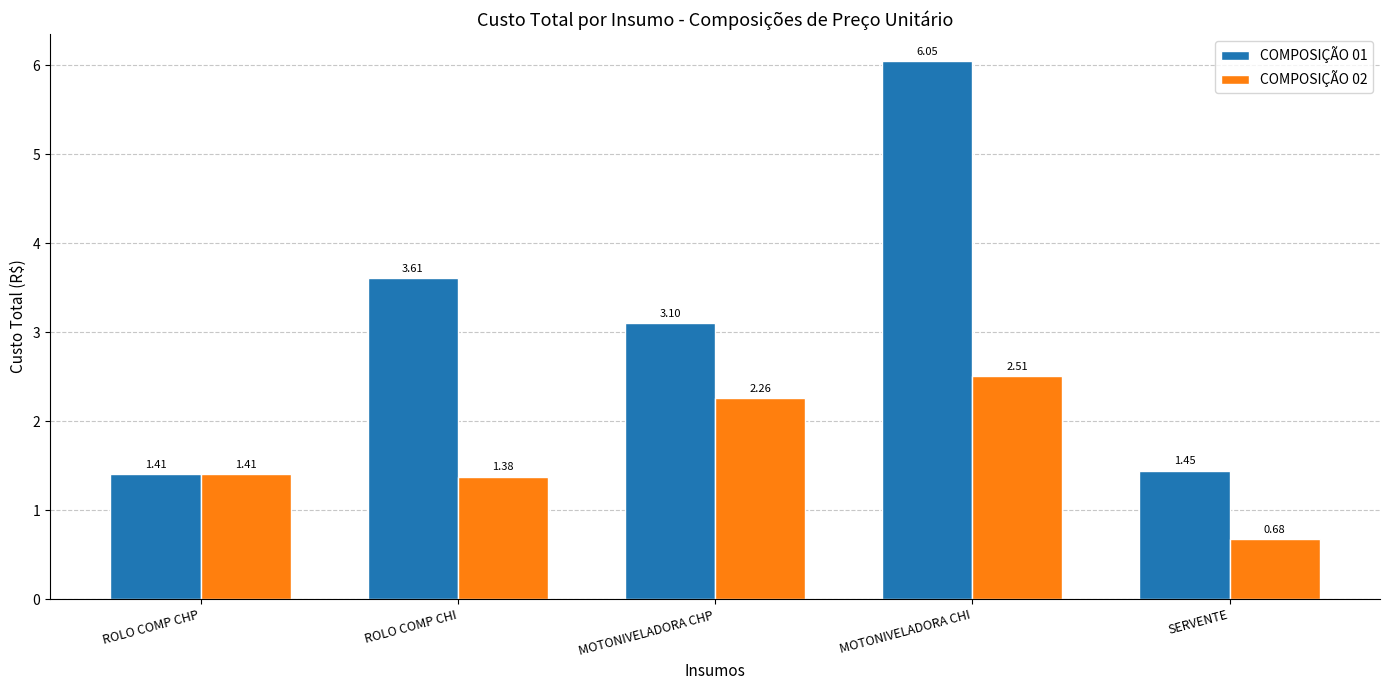

Count the number of categories in the chart.

5